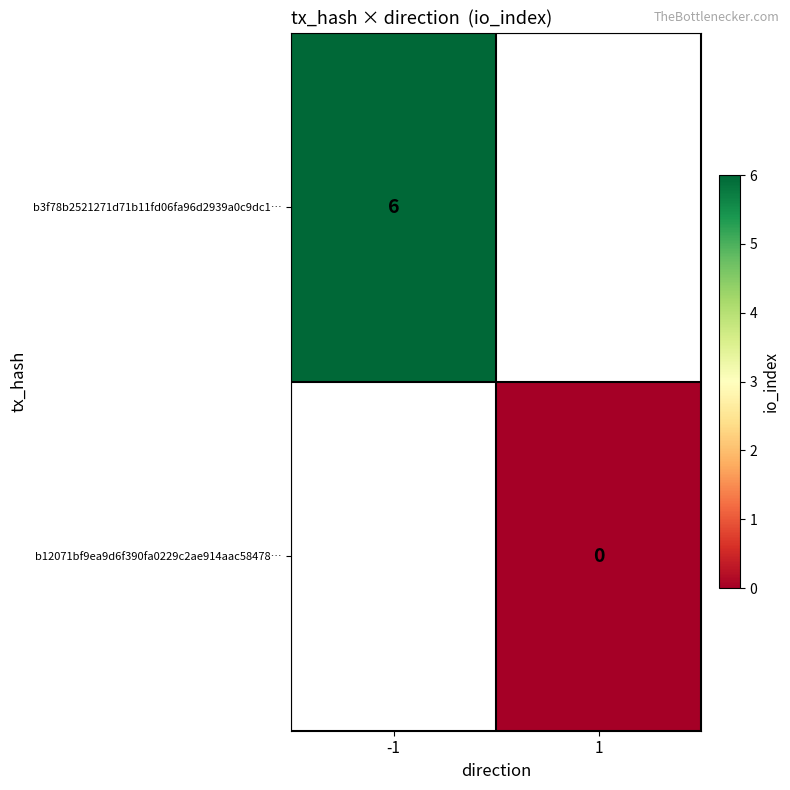

The b3f78b2521271d71b11fd06fa96d2939a0c9dc1… series shows 6 at -1. True or false?

True